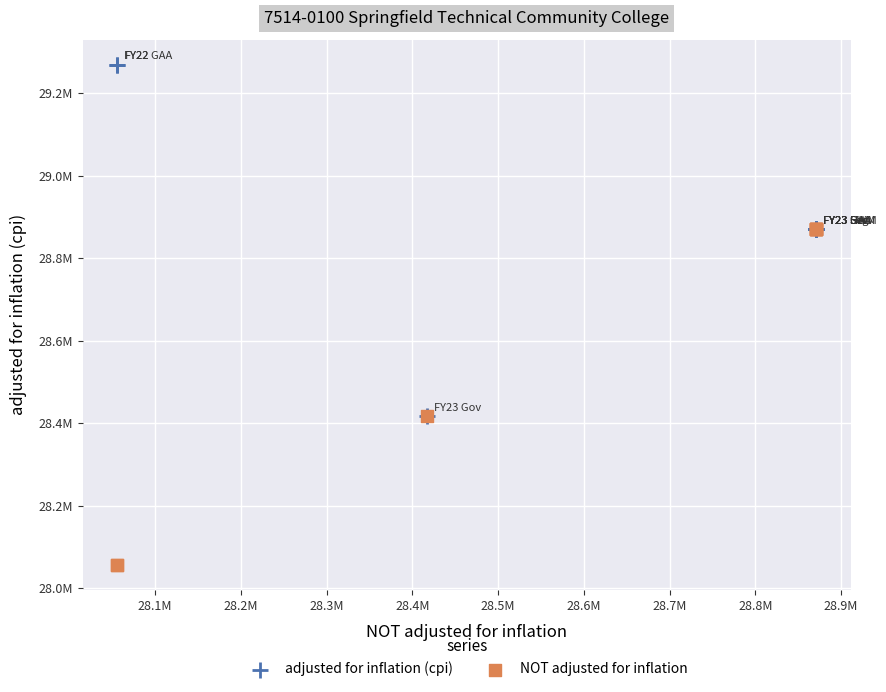

What are all the series names shown in the legend?

adjusted for inflation (cpi), NOT adjusted for inflation